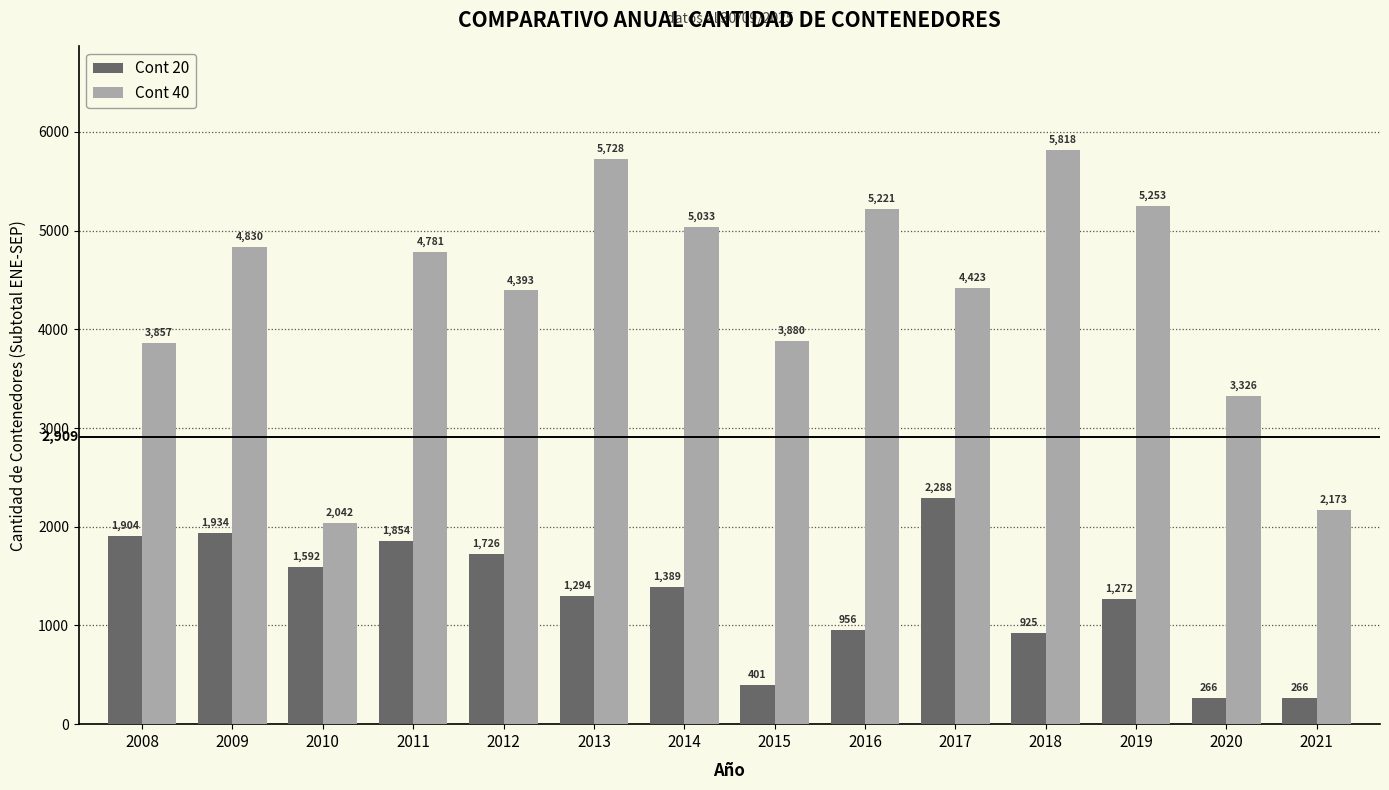

What is the highest value of the Cont 20 series?

2288